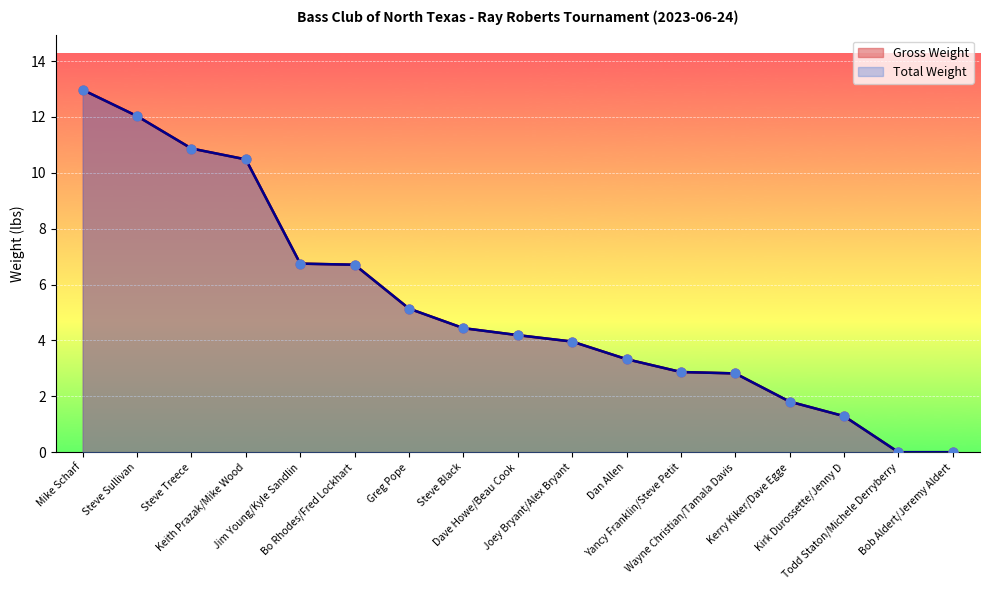

What are all the series names shown in the legend?

Gross Weight, Total Weight